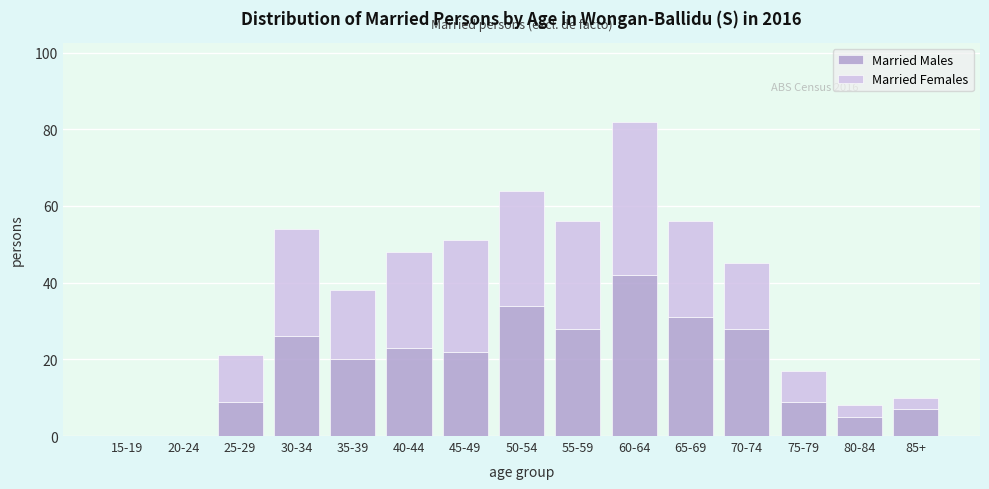

Reading right to left, what are the values for Married Males?

85+=7	80-84=5	75-79=9	70-74=28	65-69=31	60-64=42	55-59=28	50-54=34	45-49=22	40-44=23	35-39=20	30-34=26	25-29=9	20-24=0	15-19=0